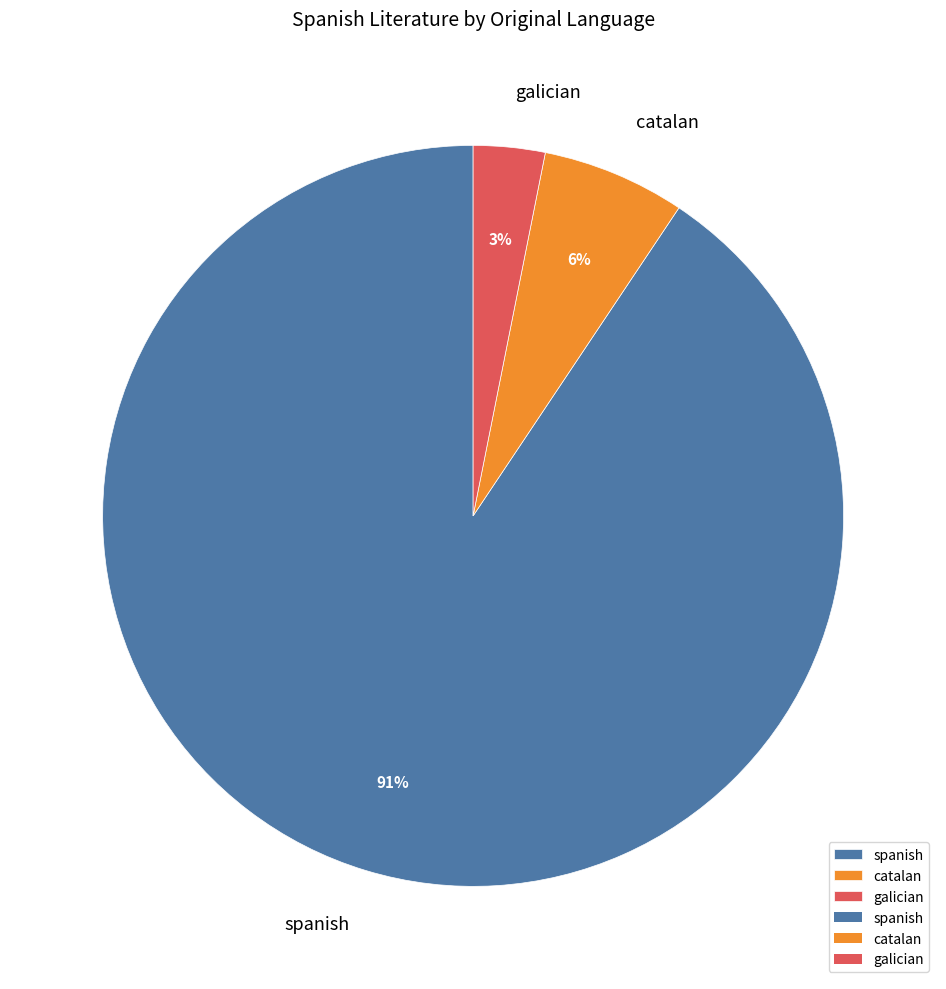

To the nearest percent, what is the average slice percentage?

33%